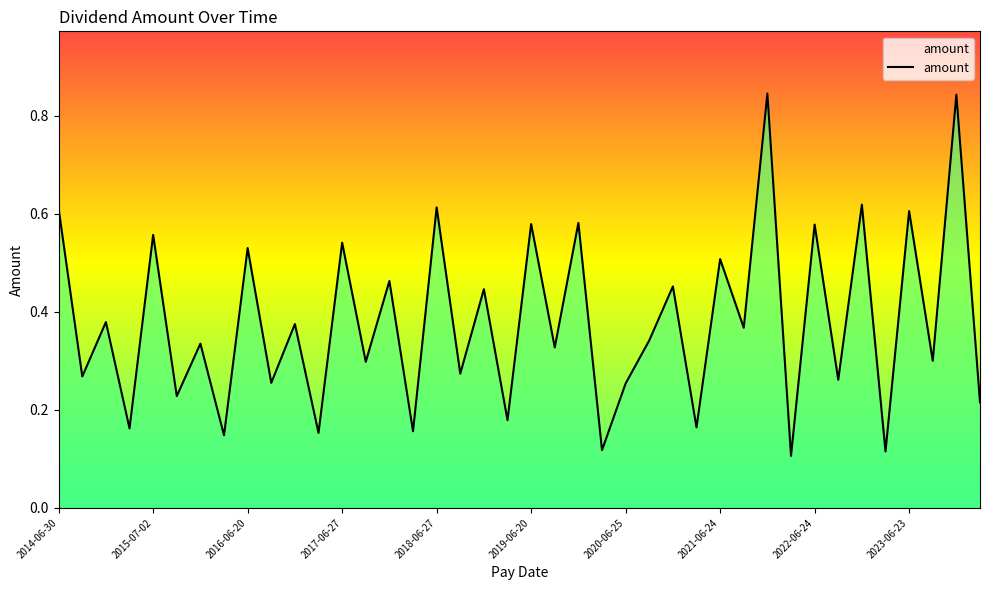

How many interior local valleys (lower than both neighbors) does the data have?

18